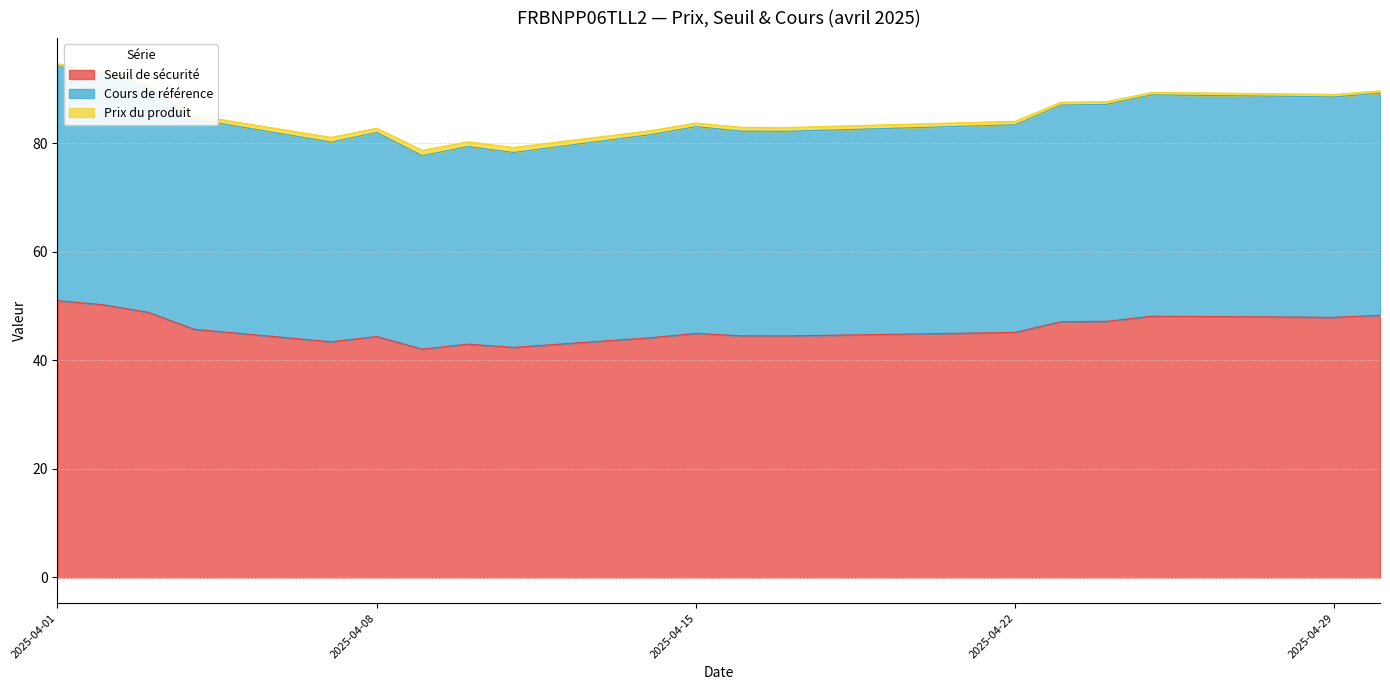

The value of Cours de référence at 2025-04-09 is 105.3. True or false?

False